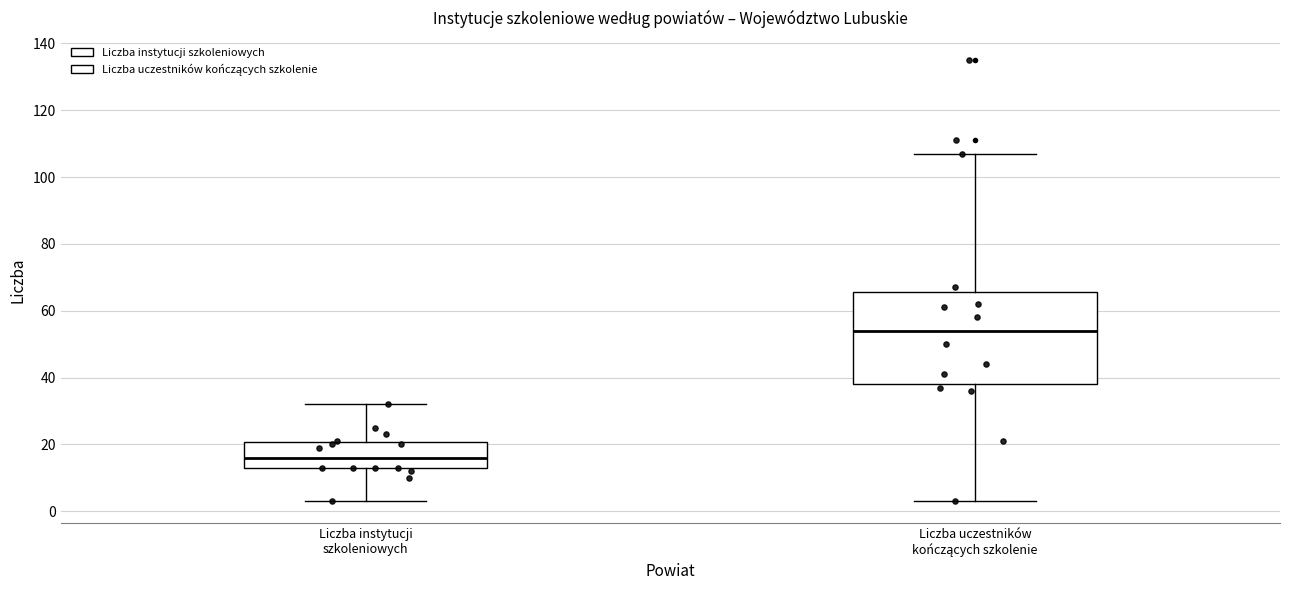

Which box is the tallest, from its lower edge to its upper edge?

Liczba uczestników kończących szkolenie